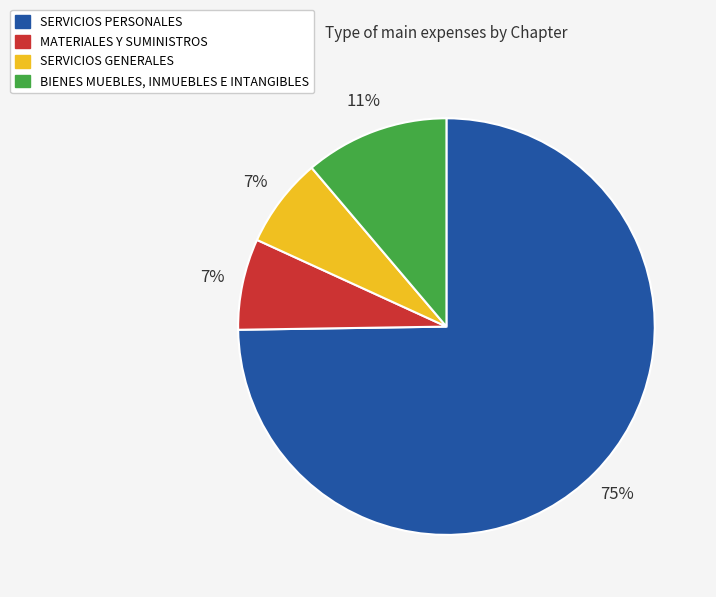

Which slice is the largest?

SERVICIOS PERSONALES